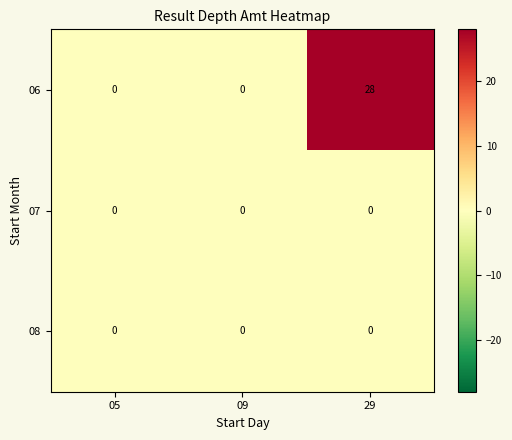

Reading left to right, transcribe all the data shown in this chart.

06: 0	0	28
07: 0	0	0
08: 0	0	0